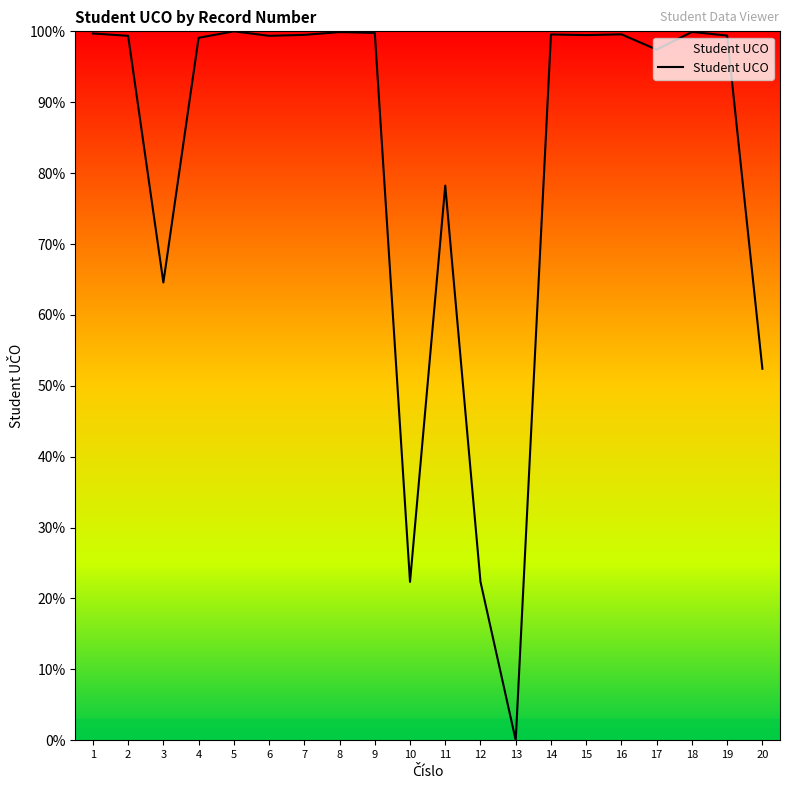

What is the difference between the maximum and second lowest values?

77.7